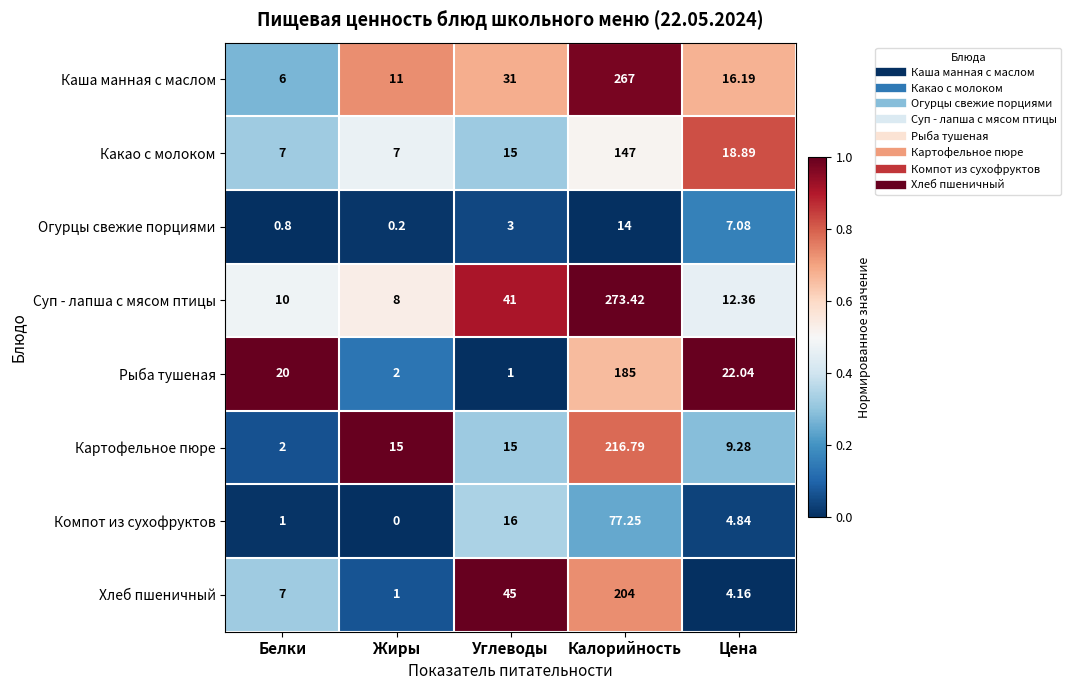

Which label corresponds to the largest value in the chart?

Калорийность